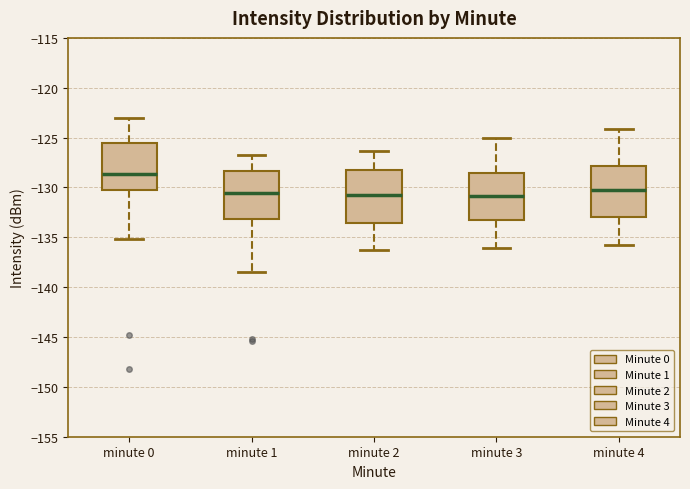

Reading left to right, transcribe this box plot: for each box, give where its median line is, the range the box spans, and where its two whiskers end, as read against the y-axis. The values are not printed on the chart, so give them approximately, as read against the axis.

minute 0: median -128.5, box -130.5 to -125.5, whiskers -135.0 to -123.0
minute 1: median -130.5, box -133.0 to -128.5, whiskers -138.5 to -127.0
minute 2: median -131.0, box -133.5 to -128.5, whiskers -136.0 to -126.5
minute 3: median -131.0, box -133.5 to -128.5, whiskers -136.0 to -125.0
minute 4: median -130.5, box -133.0 to -128.0, whiskers -136.0 to -124.0